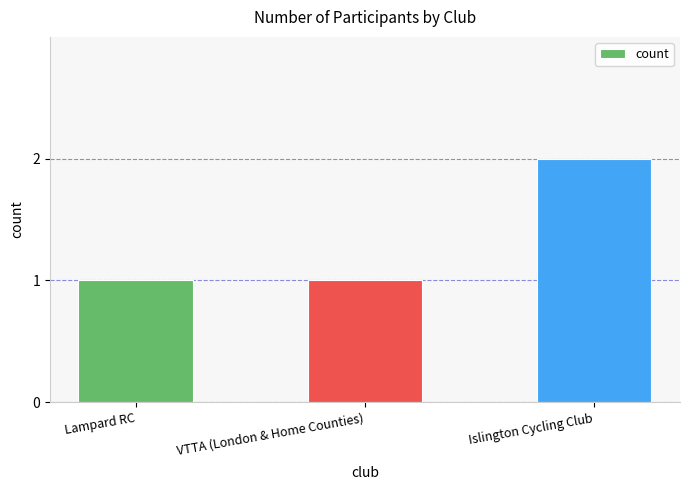

The value at Lampard RC is 1. True or false?

True